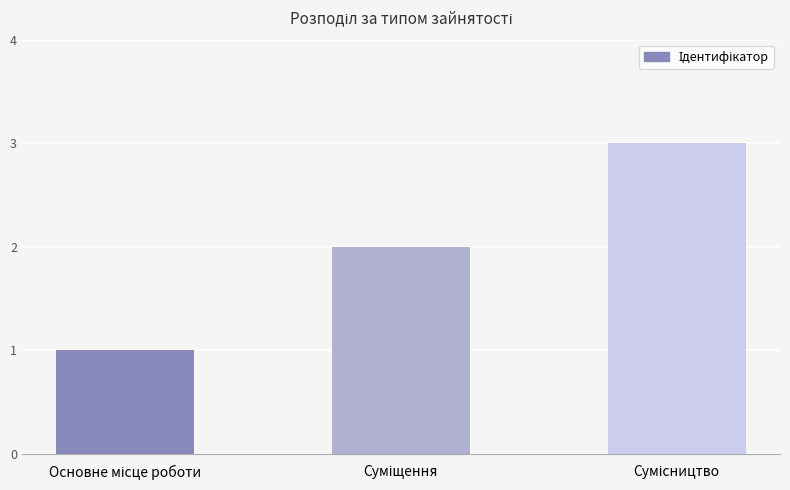

What is the sum of all values?

6